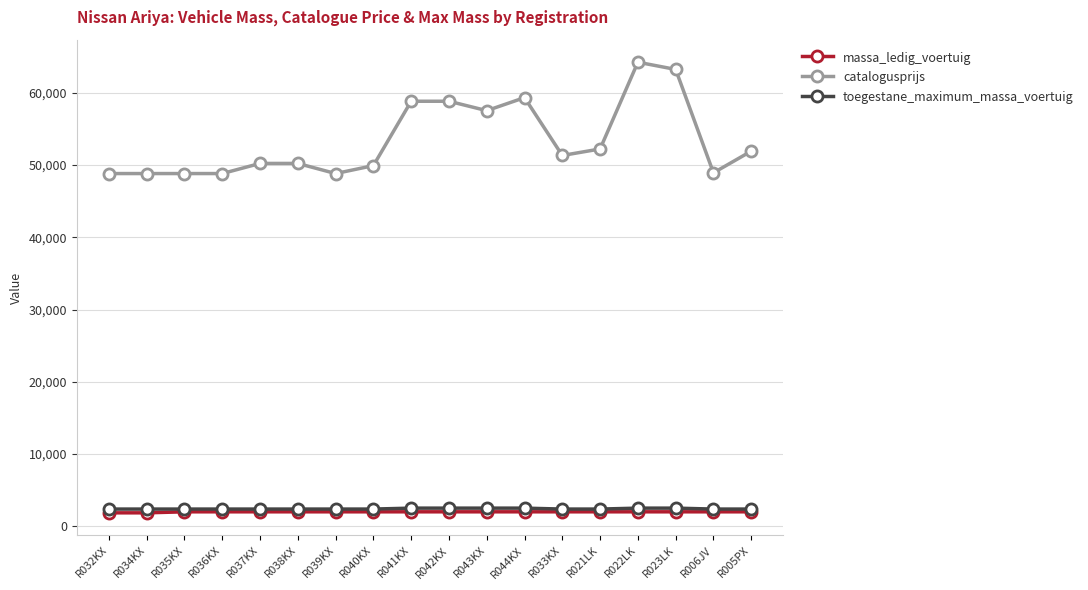

True or false: catalogusprijs and massa_ledig_voertuig cross at least once.

False